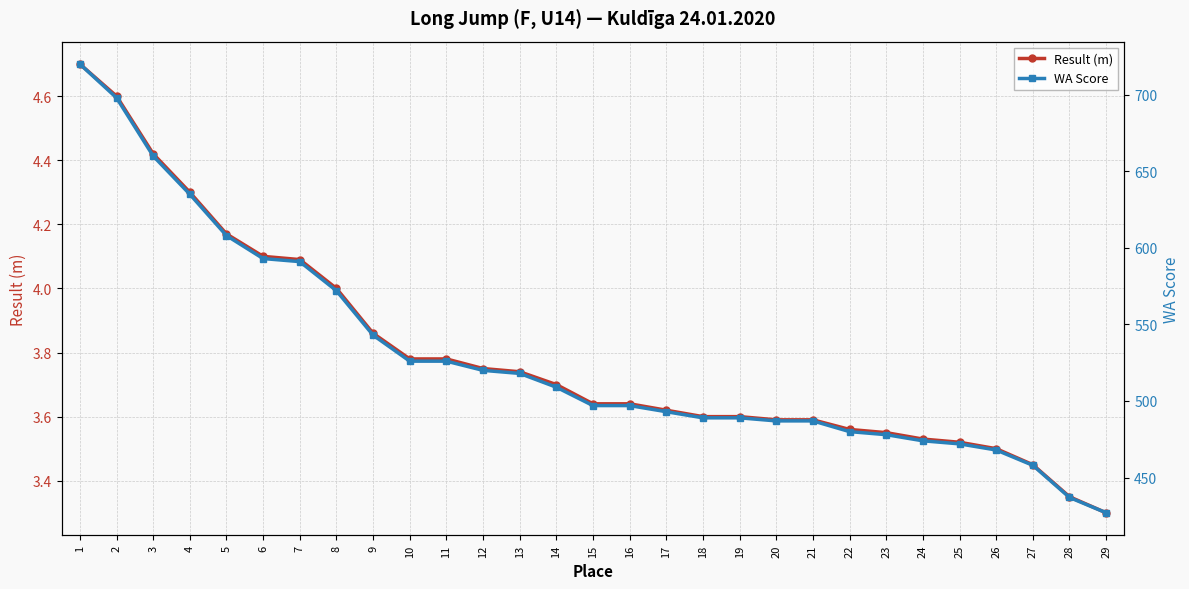

Is the value of Result (m) at 1 greater than the value of WA Score at 26?

No